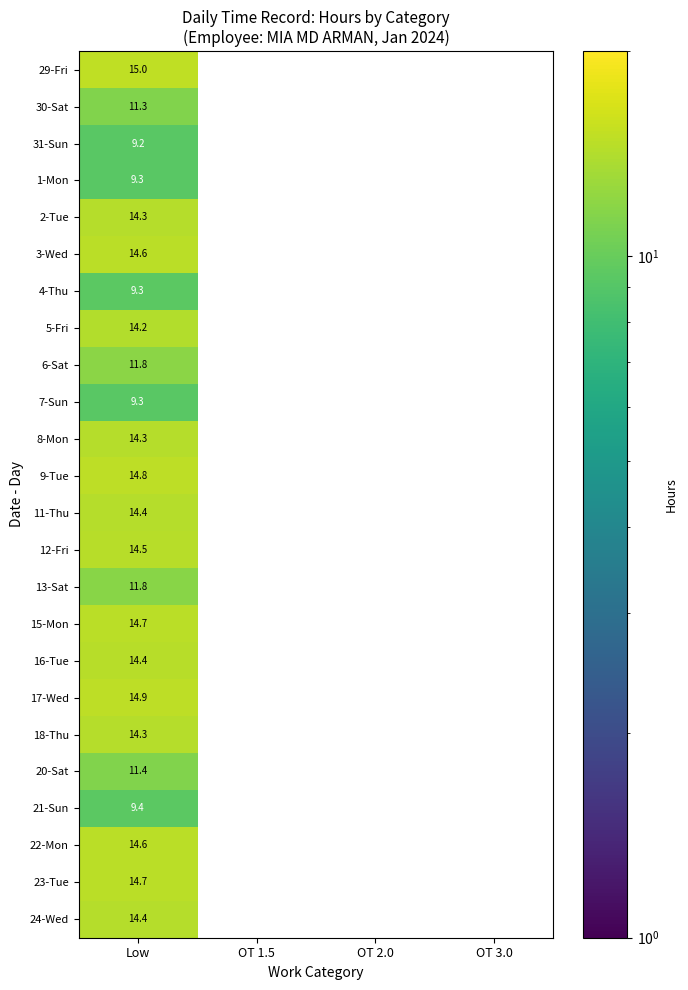

Which category has the lowest value across all series?

OT 1.5